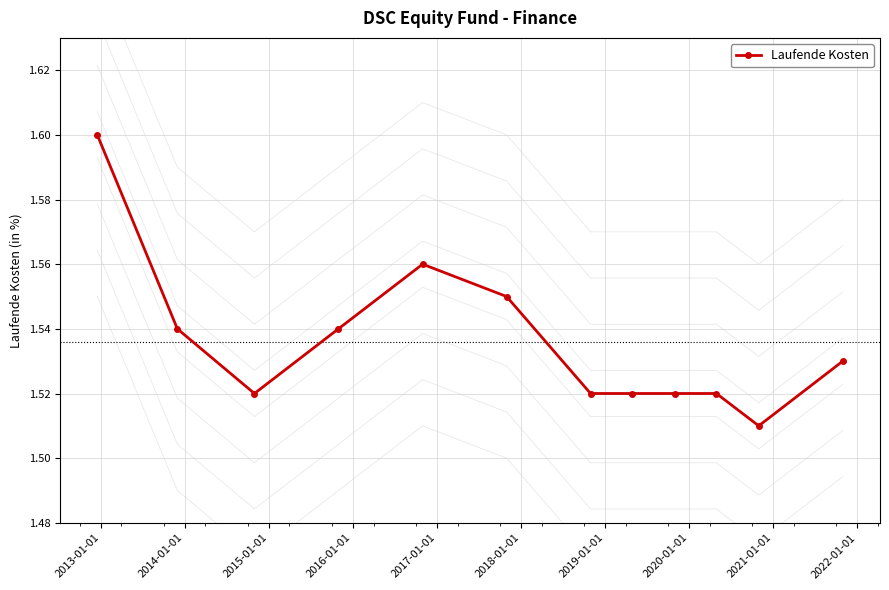

Count the Laufende Kosten values in the range 1 to 2.

12